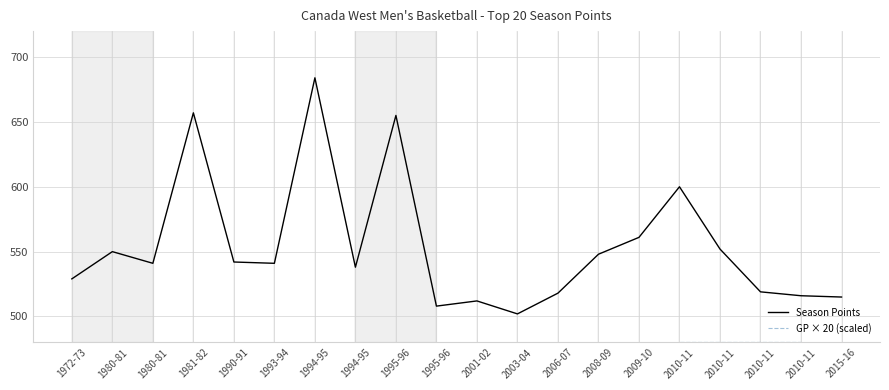

Which category has the highest value in the Season Points series?

1994-95